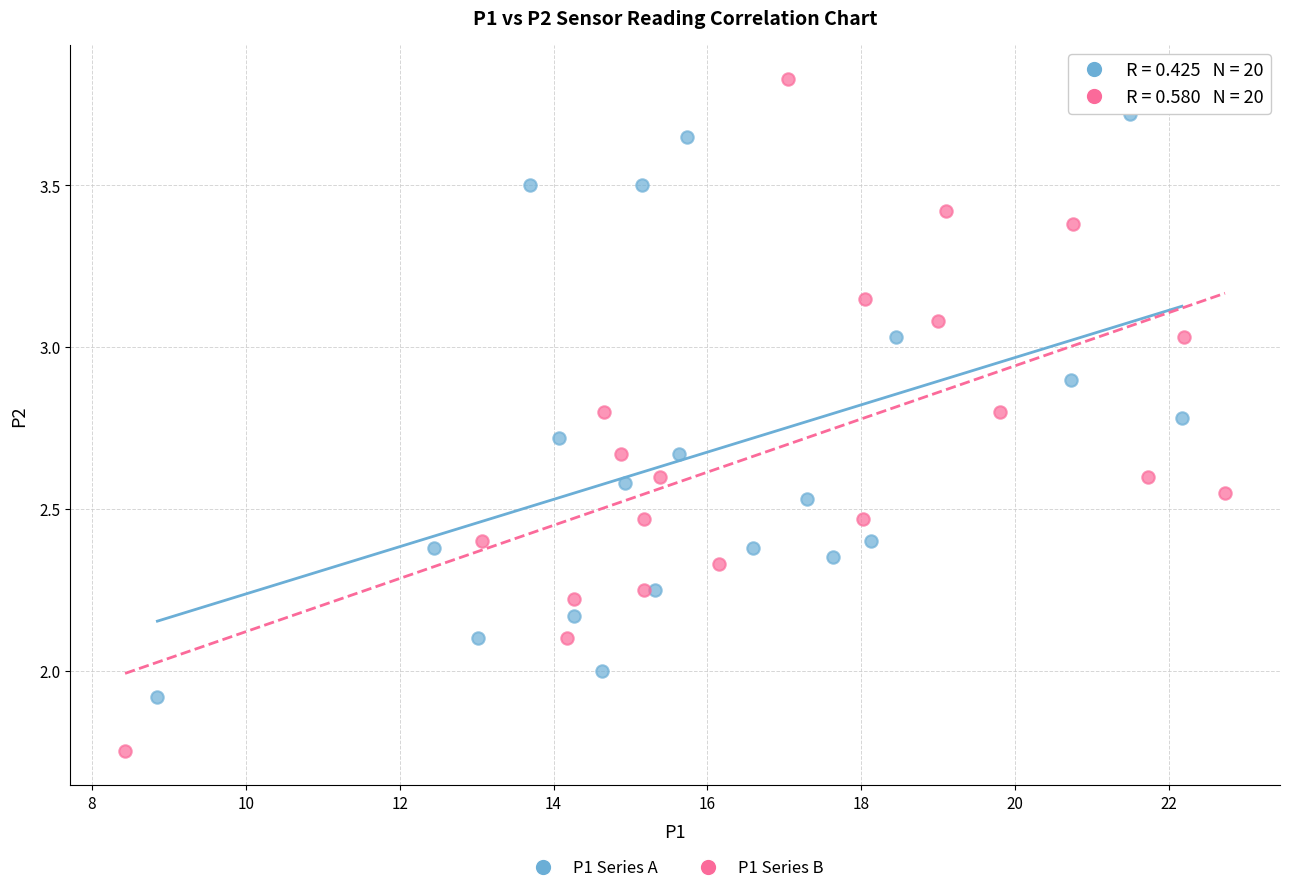

Which series contains the highest Y value?

P1 Series B